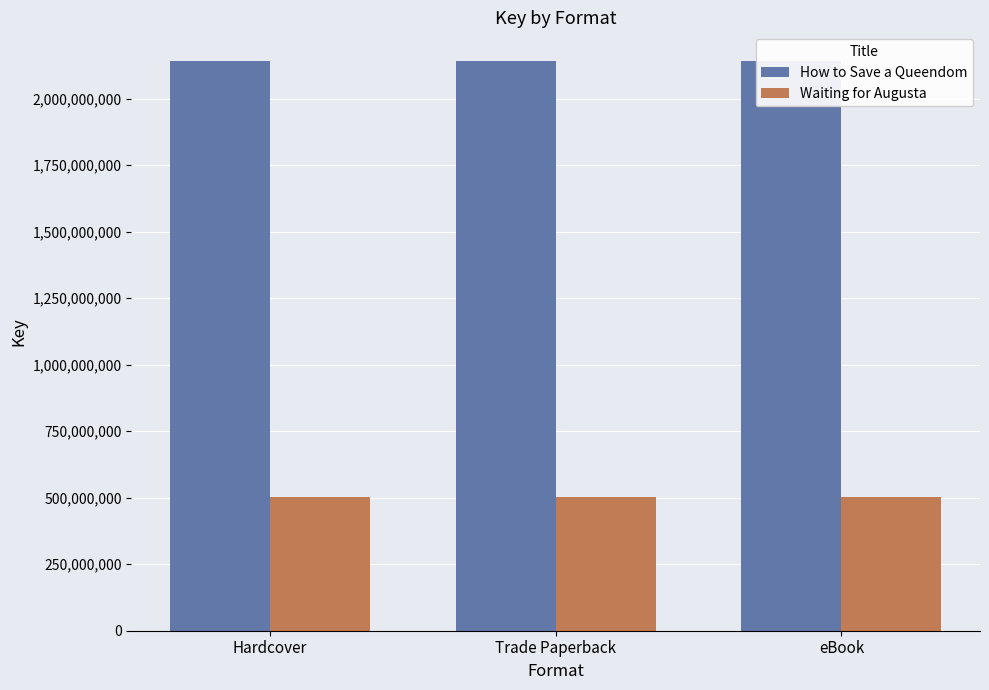

True or false: How to Save a Queendom has a value of 2897830110 at Hardcover.

False